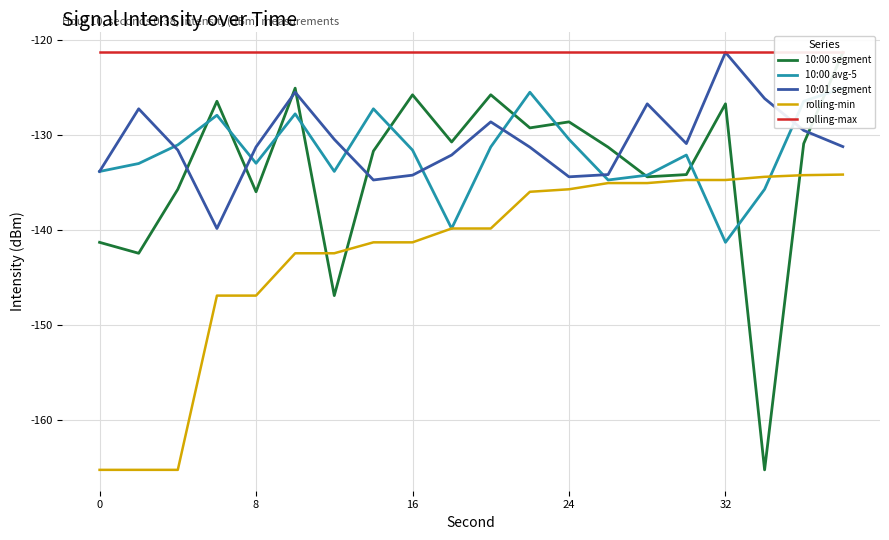

How many data points in 10:01 segment are less than -131?

11